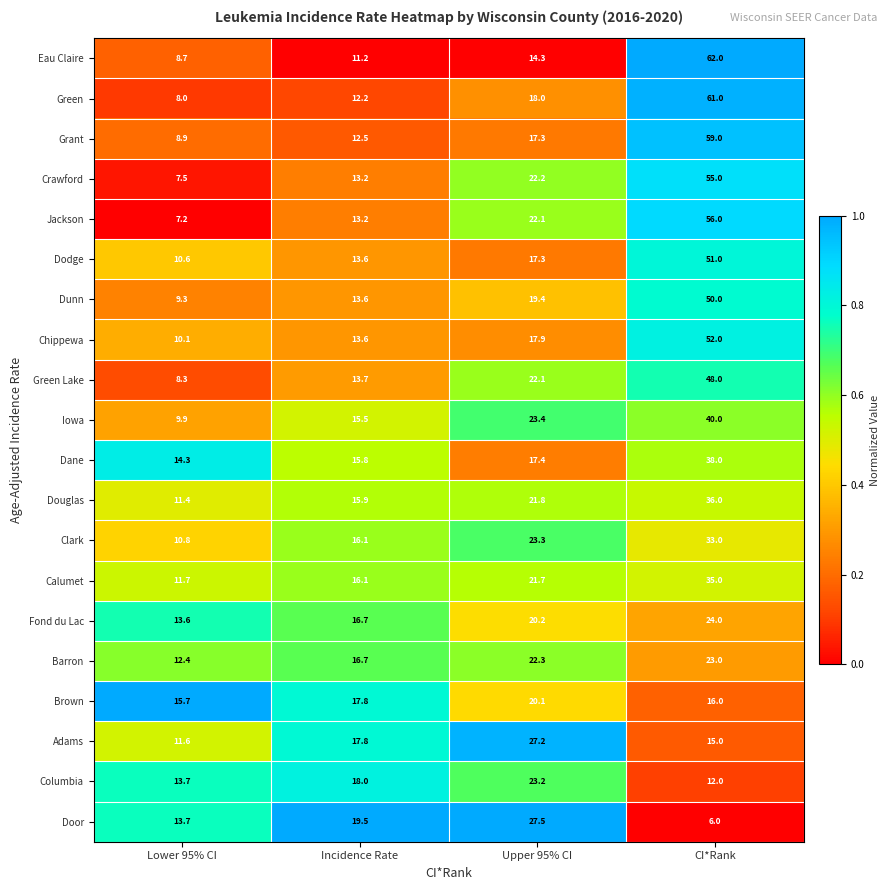

What is the total value across all series at Upper 95% CI?

418.7